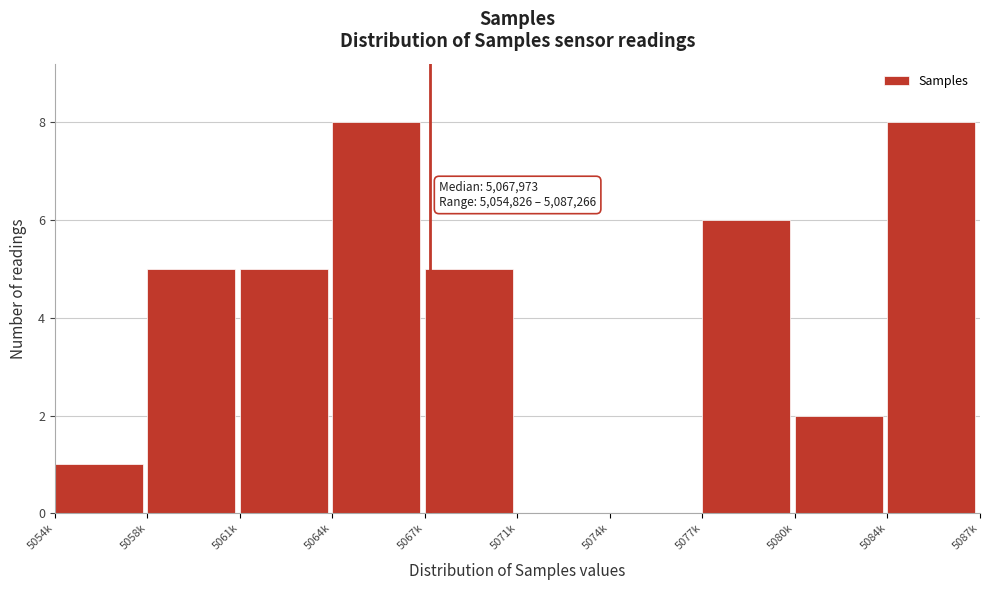

Reading right to left, extract all data points from this chart.

5084k=8	5080k=2	5077k=6	5074k=0	5071k=0	5067k=5	5064k=8	5061k=5	5058k=5	5054k=1